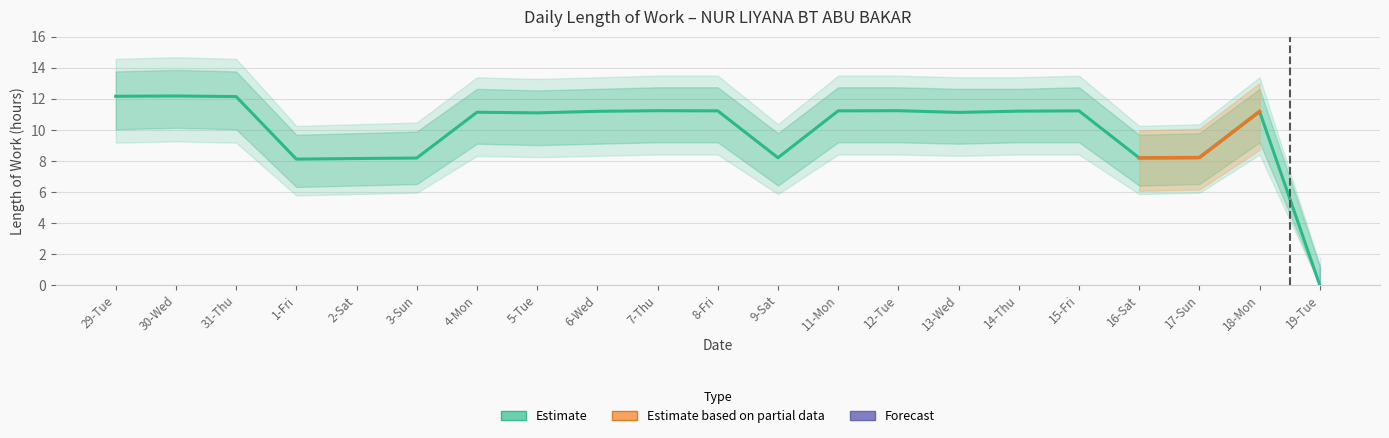

True or false: Upper Band and Low (Hours) intersect in this chart.

False